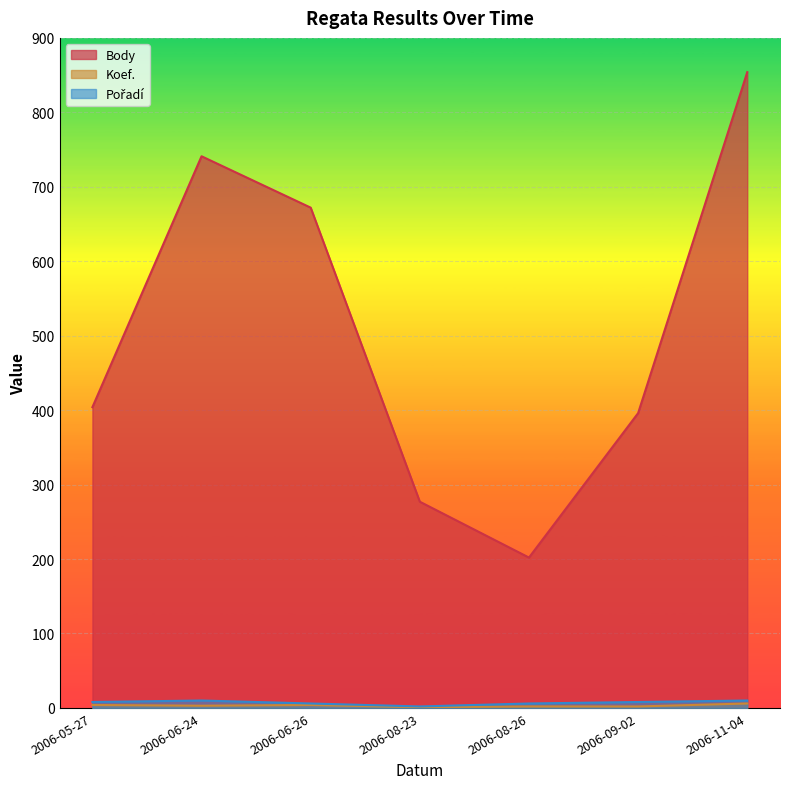

The value of Koef. at 2006-11-04 is 2. True or false?

False